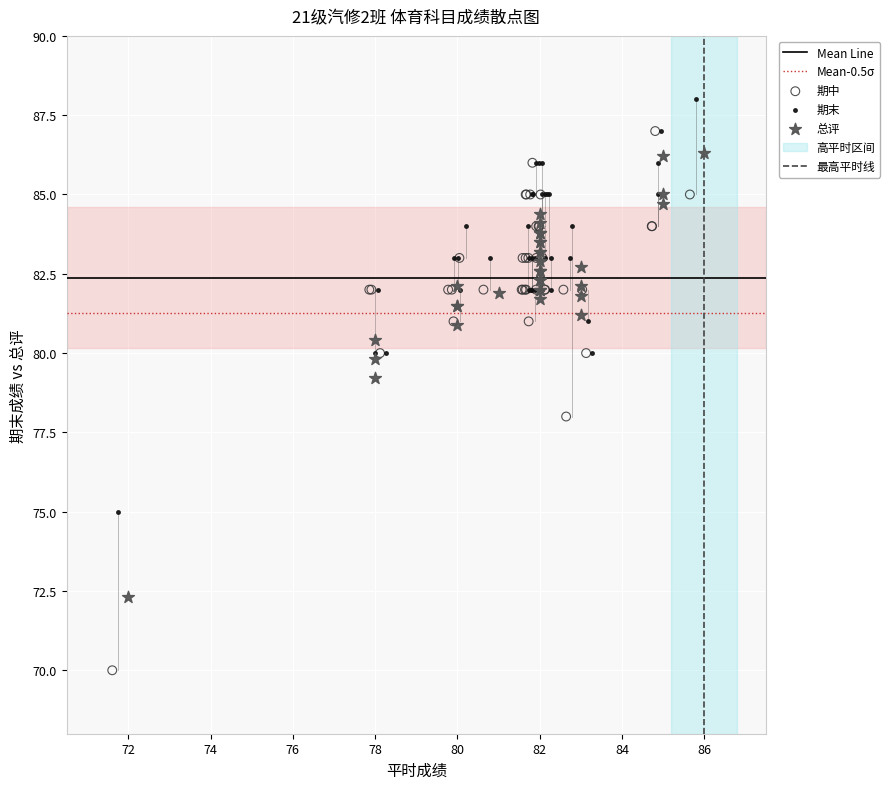

Which series has the largest Y range (max minus min)?

期中